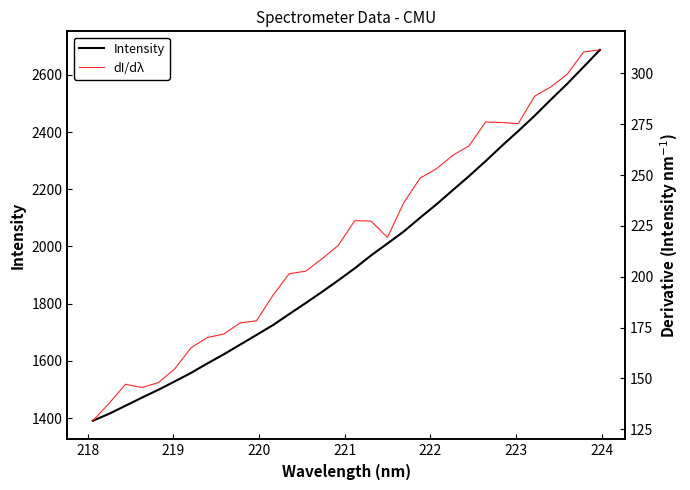

Which series has the widest spread of values?

Intensity